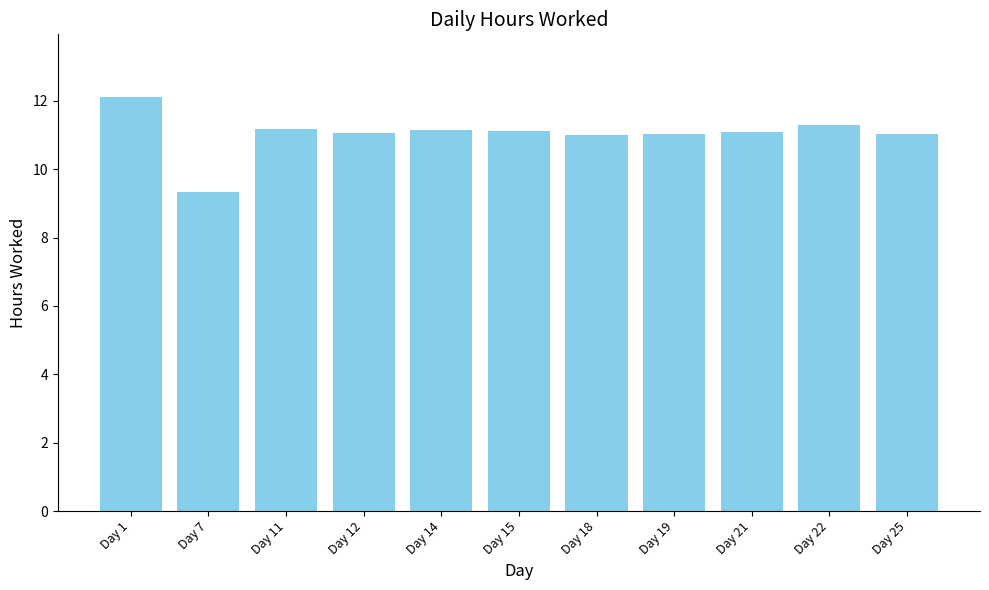

How many series are shown in this chart?

1